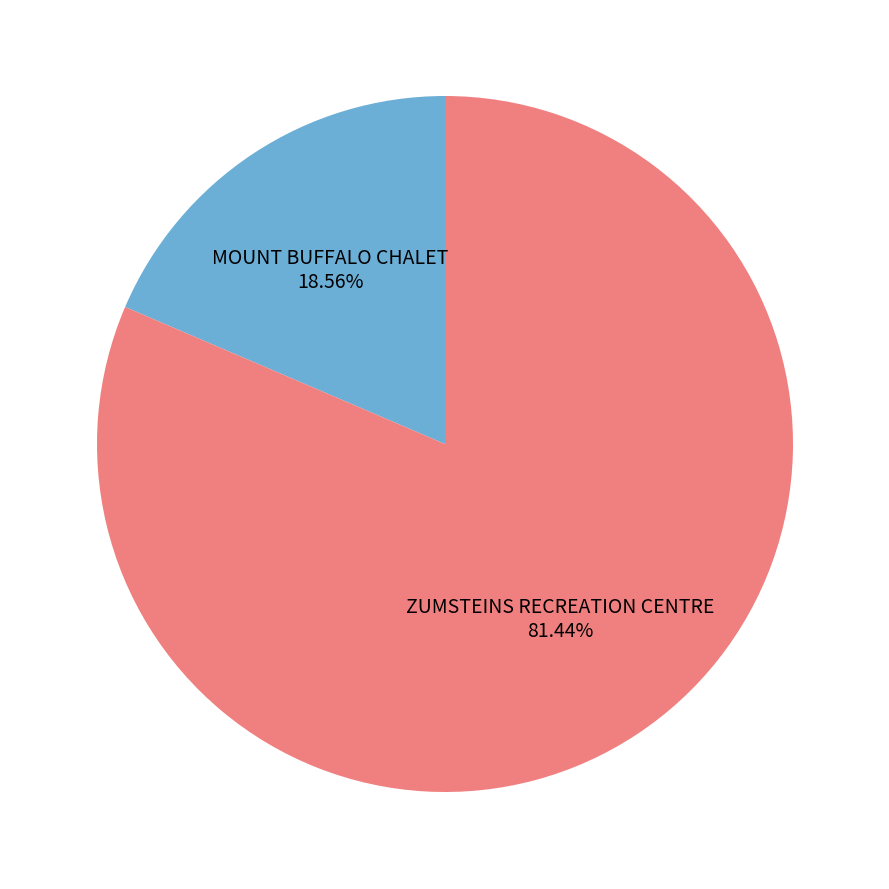

Count the number of slices in the pie.

2